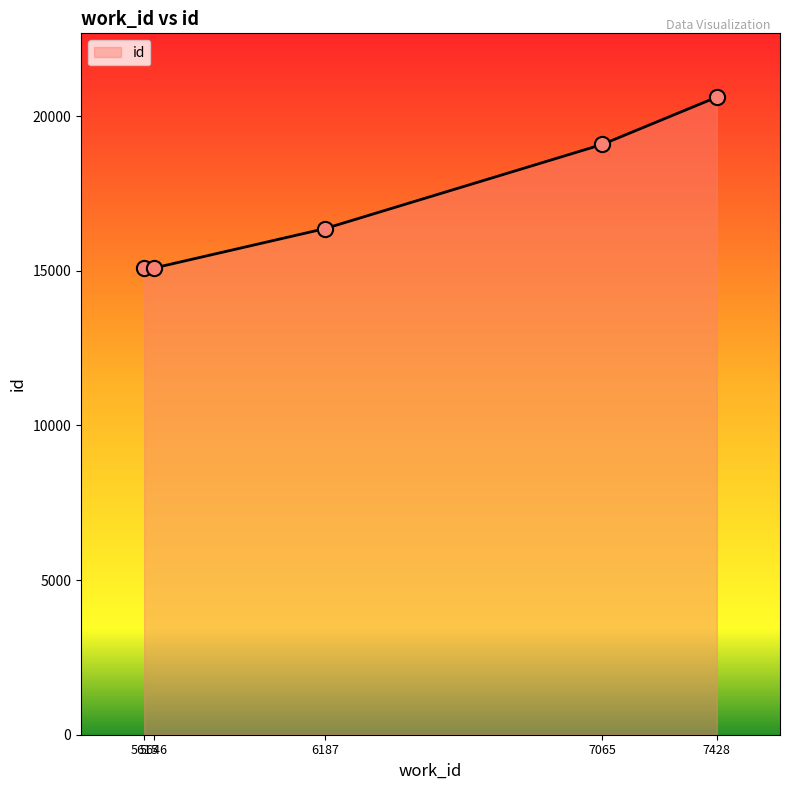

Approximately how many times larger is the value at 7428 compared to 7065?

1.1